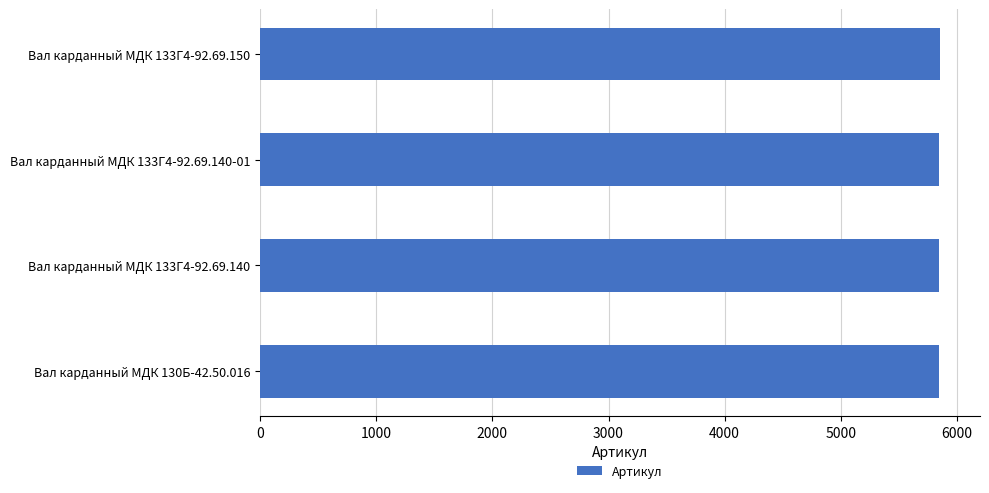

How many categories are shown in the chart?

4